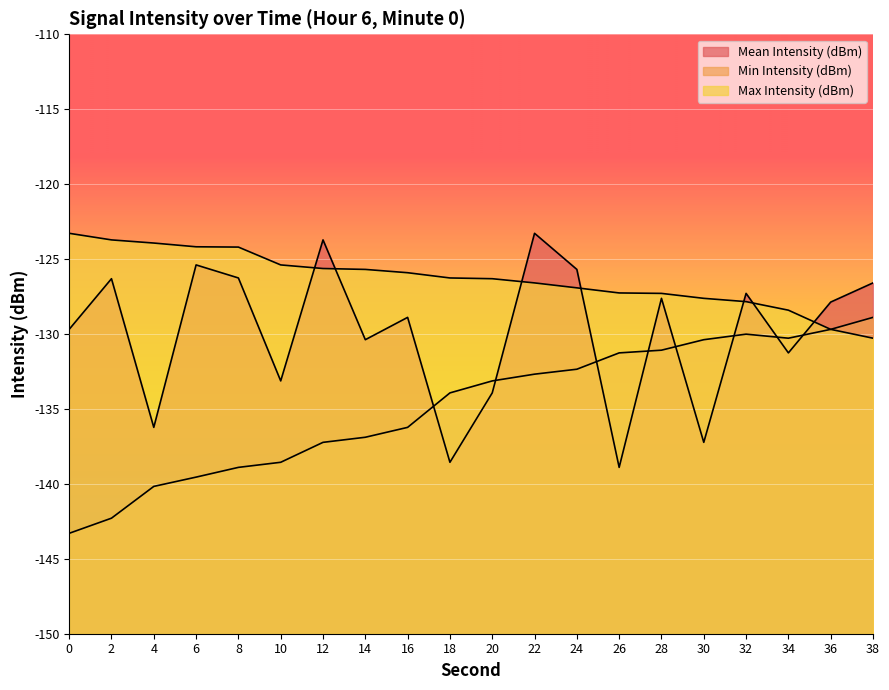

Where does the Mean Intensity (dBm) series first go above -127?

2